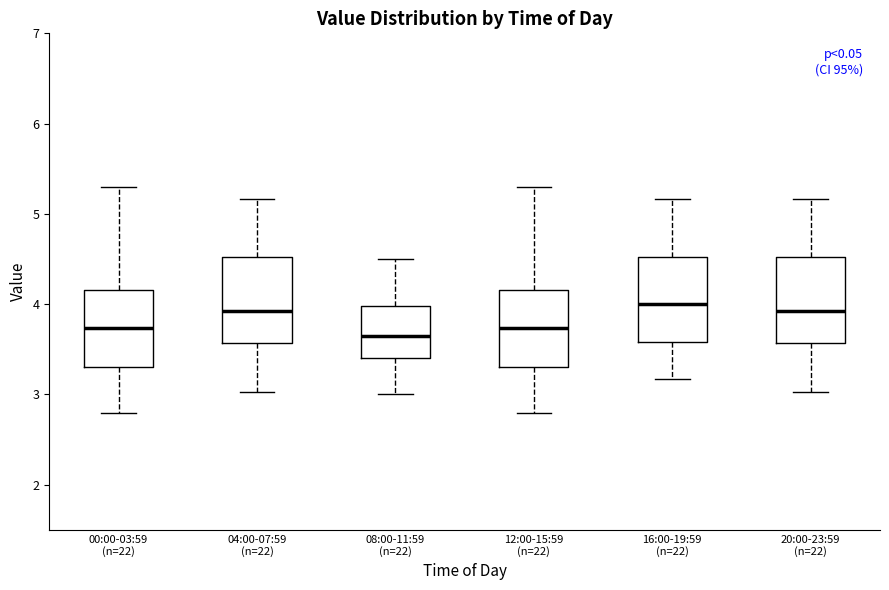

Reading left to right, read every box against the y-axis: the position of its median line, the range the box covers, and the ends of its whiskers. The values are not printed on the chart, so give them approximately, as read against the axis.

00:00-03:59 (n=22): median 3.7, box 3.3 to 4.2, whiskers 2.8 to 5.3
04:00-07:59 (n=22): median 3.9, box 3.6 to 4.5, whiskers 3.0 to 5.2
08:00-11:59 (n=22): median 3.7, box 3.4 to 4.0, whiskers 3.0 to 4.5
12:00-15:59 (n=22): median 3.7, box 3.3 to 4.2, whiskers 2.8 to 5.3
16:00-19:59 (n=22): median 4.0, box 3.6 to 4.5, whiskers 3.2 to 5.2
20:00-23:59 (n=22): median 3.9, box 3.6 to 4.5, whiskers 3.0 to 5.2